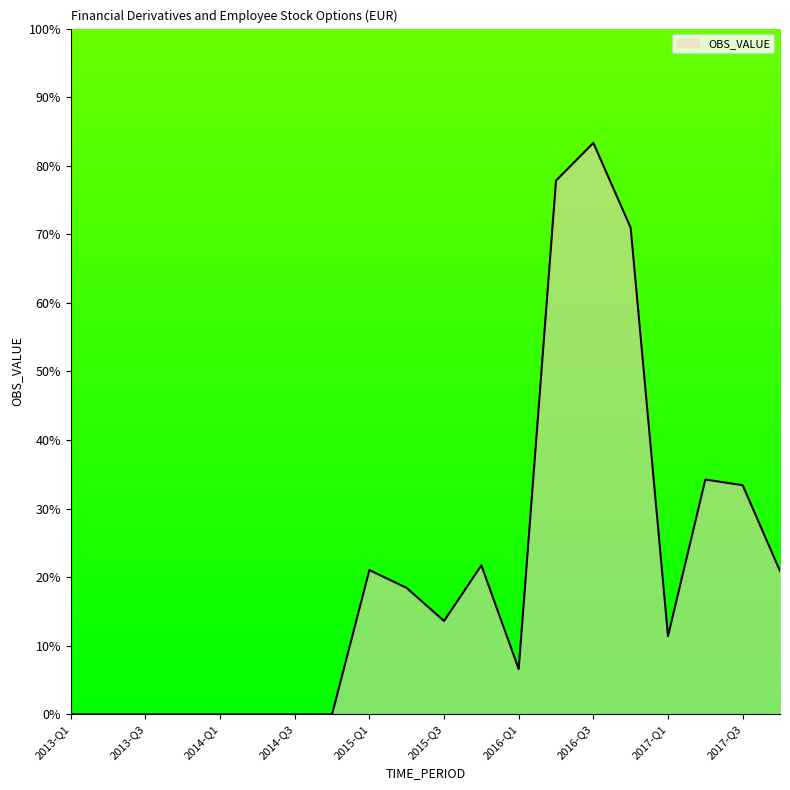

What is the difference between the maximum and minimum values?

83.3